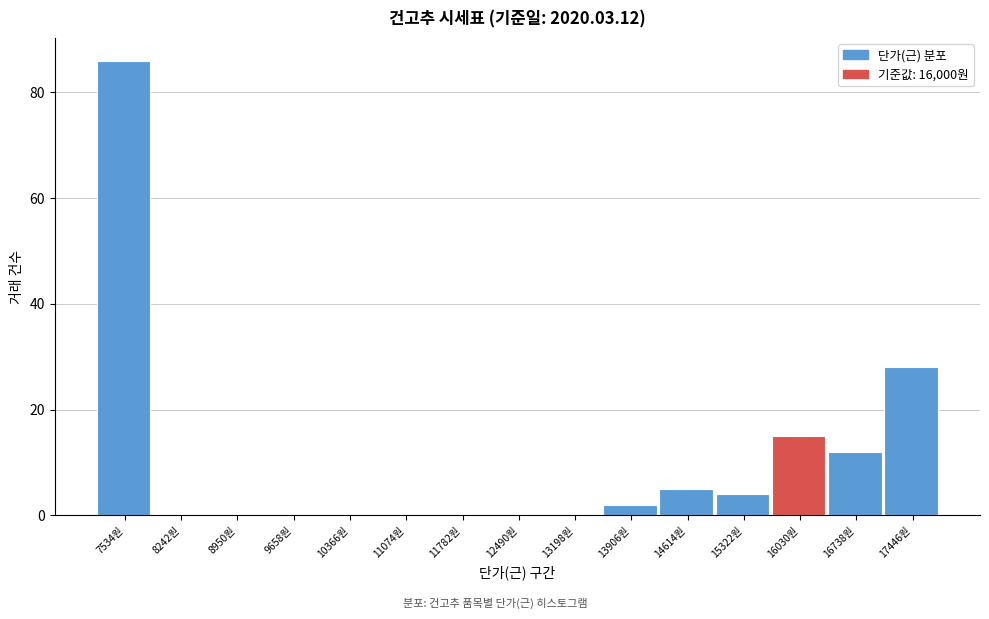

Over which range of the x-axis is the bar tallest?

7200 to 7900